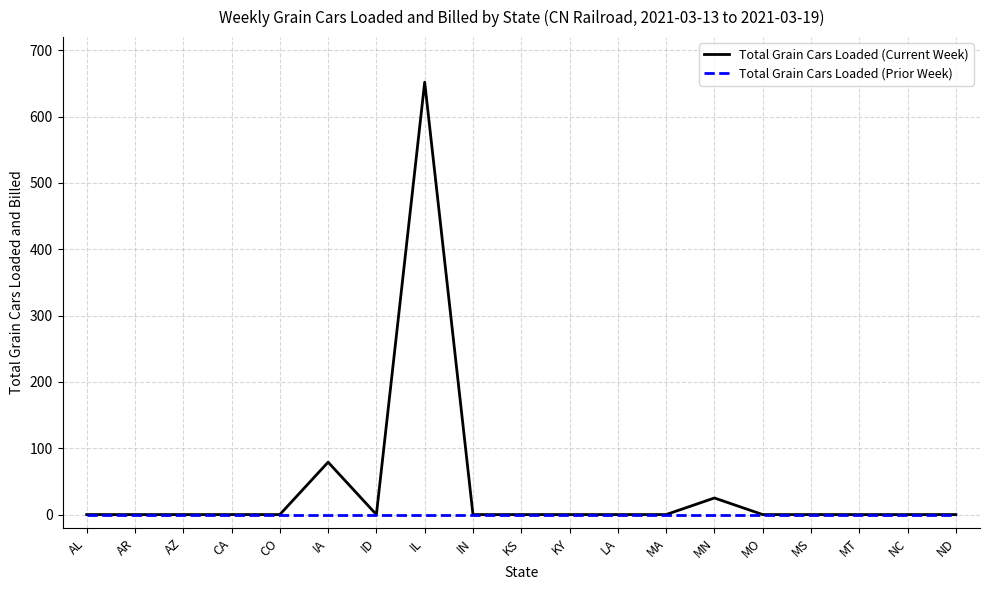

At which category is the sum across all series the highest?

IL